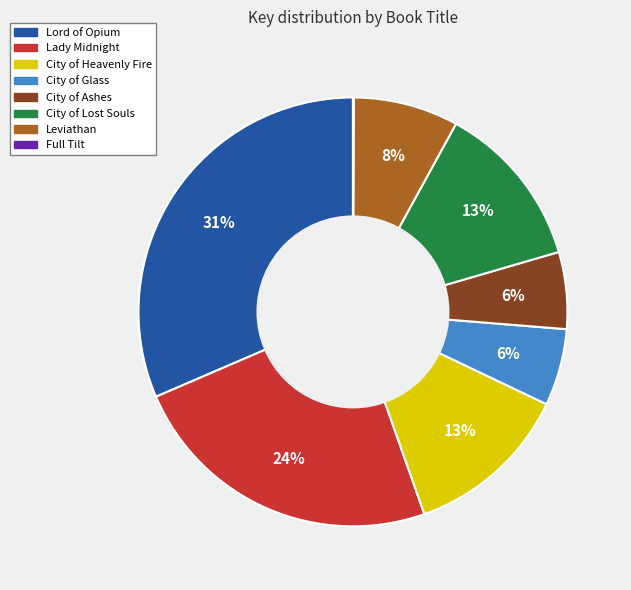

To the nearest percent, what portion does Lady Midnight represent?

24%